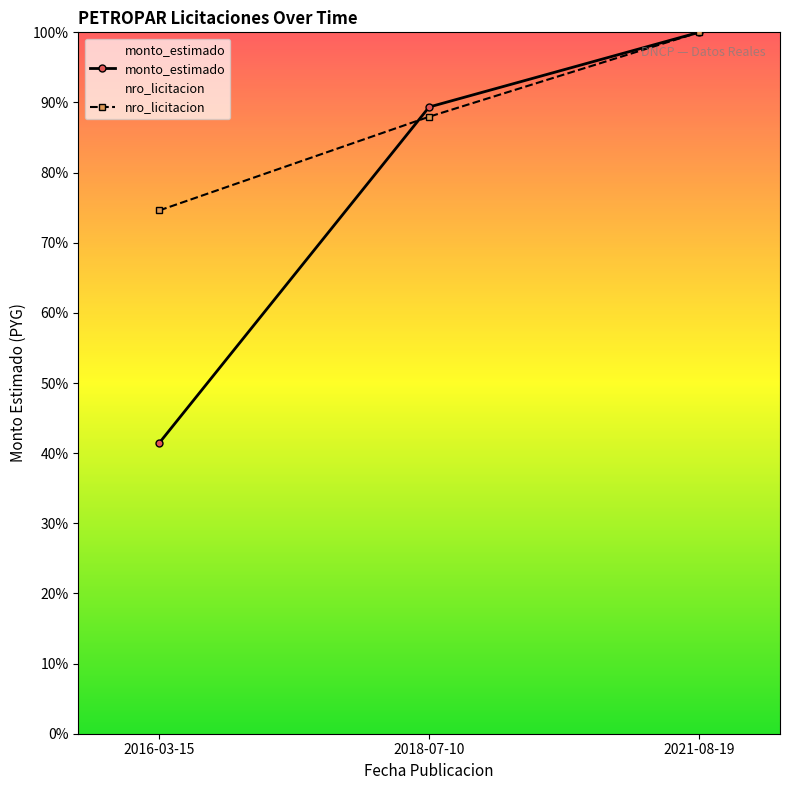

Is the value of nro_licitacion at 2018-07-10 greater than the value of monto_estimado at 2016-03-15?

Yes